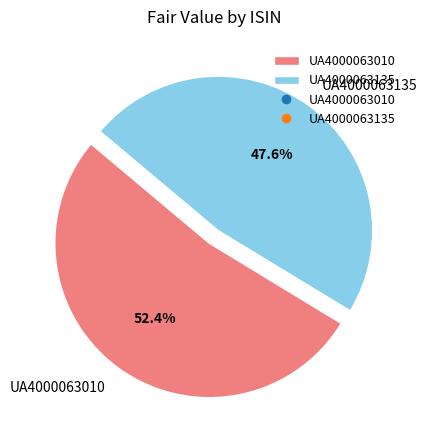

To the nearest percent, what percentage of the pie is UA4000063010?

52%